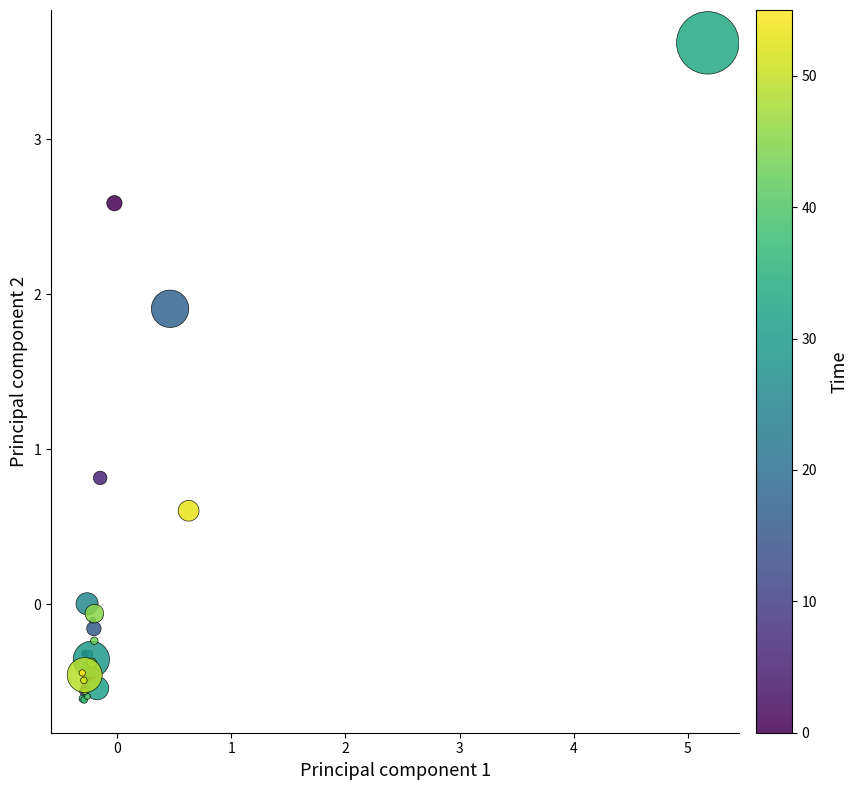

What Y value in the scatter plot is closest to 1?

0.8